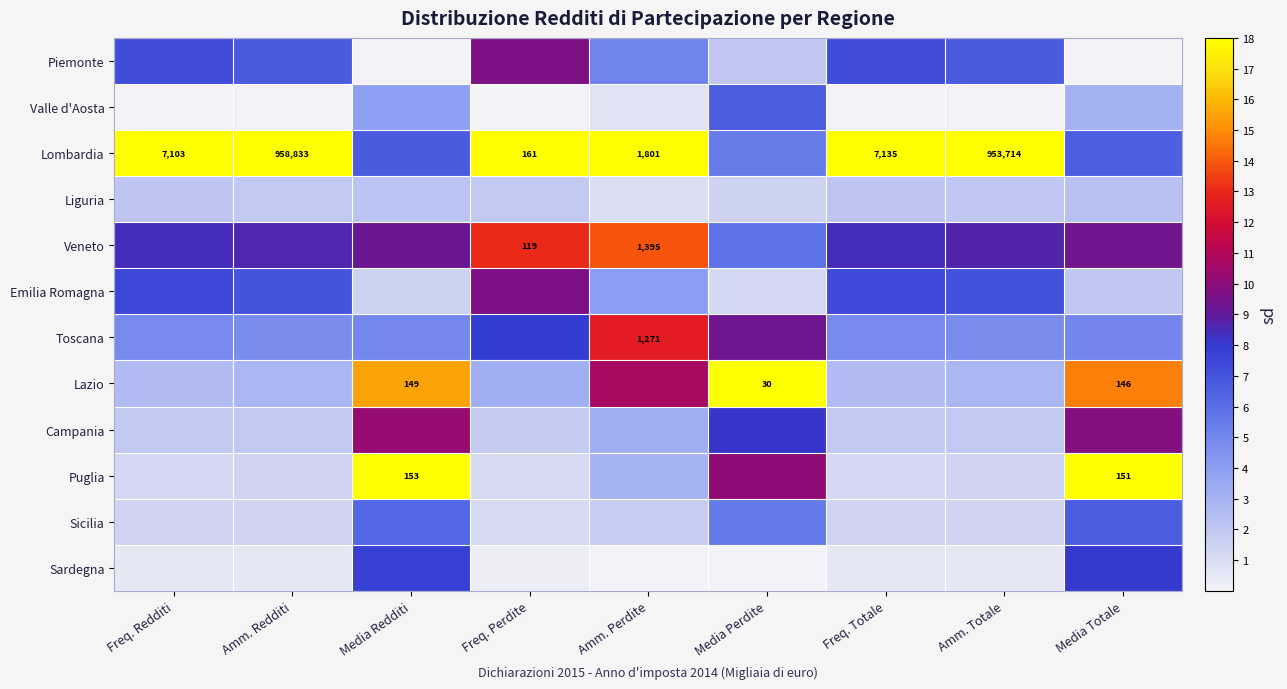

How many data points does each series have?

9